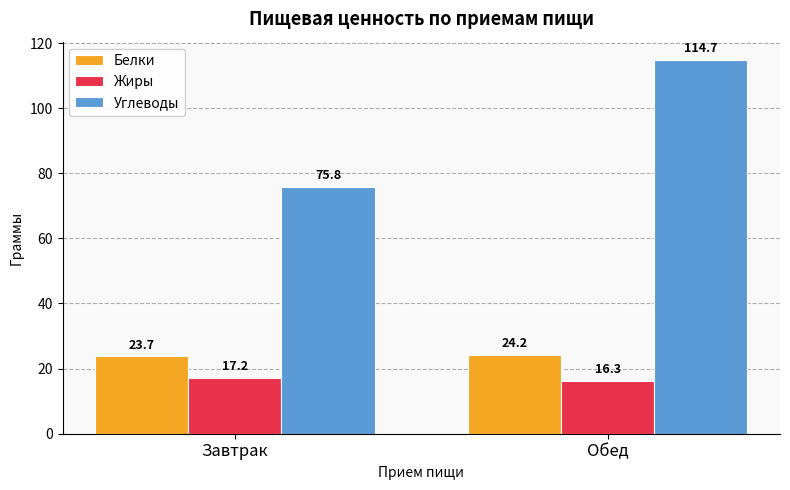

List the series in order of their peak value, lowest first.

Жиры, Белки, Углеводы